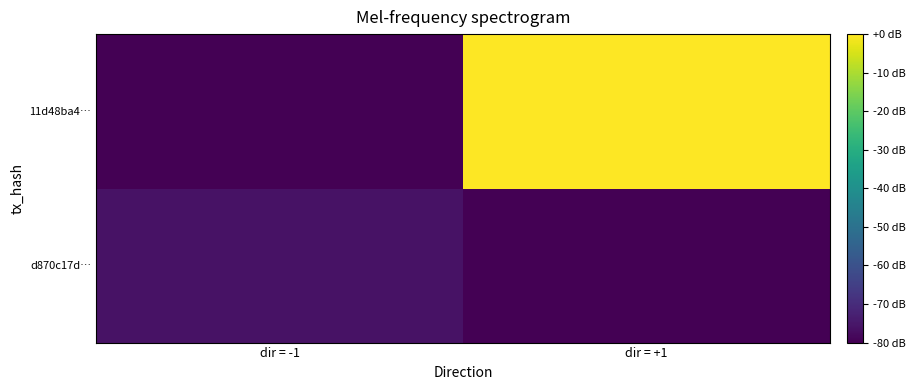

Which series has the widest spread of values?

d870c17d…